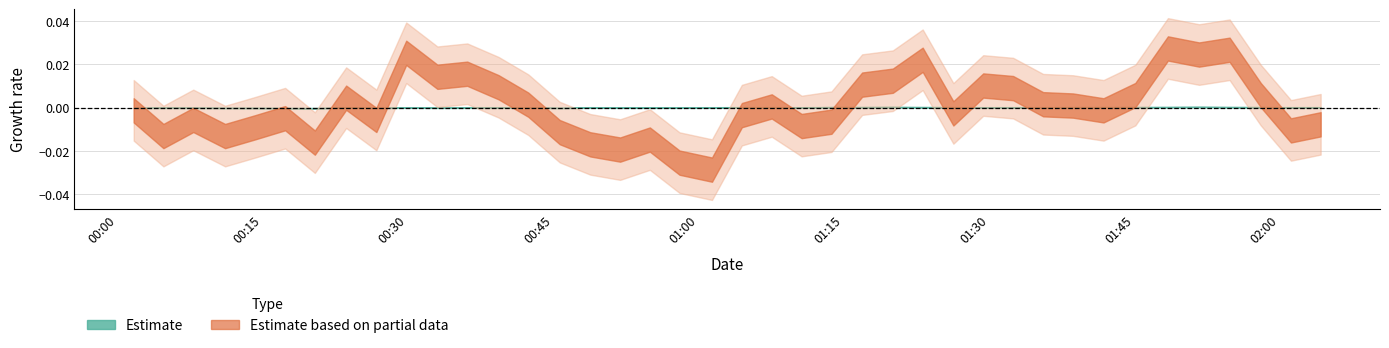

The value of pressure at 36 is 149522.4. True or false?

False